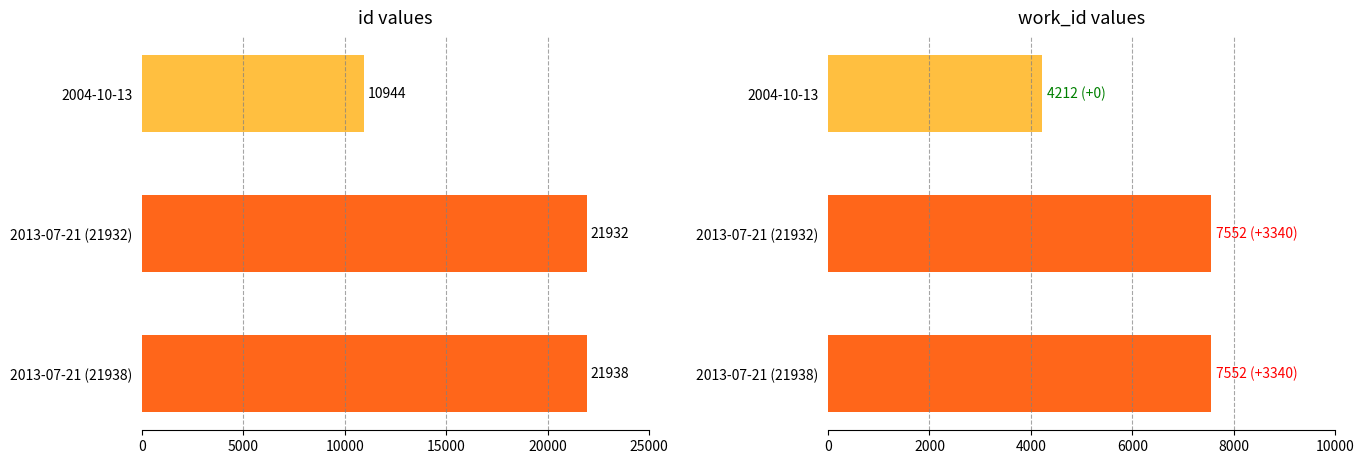

How many data points does each series have?

3